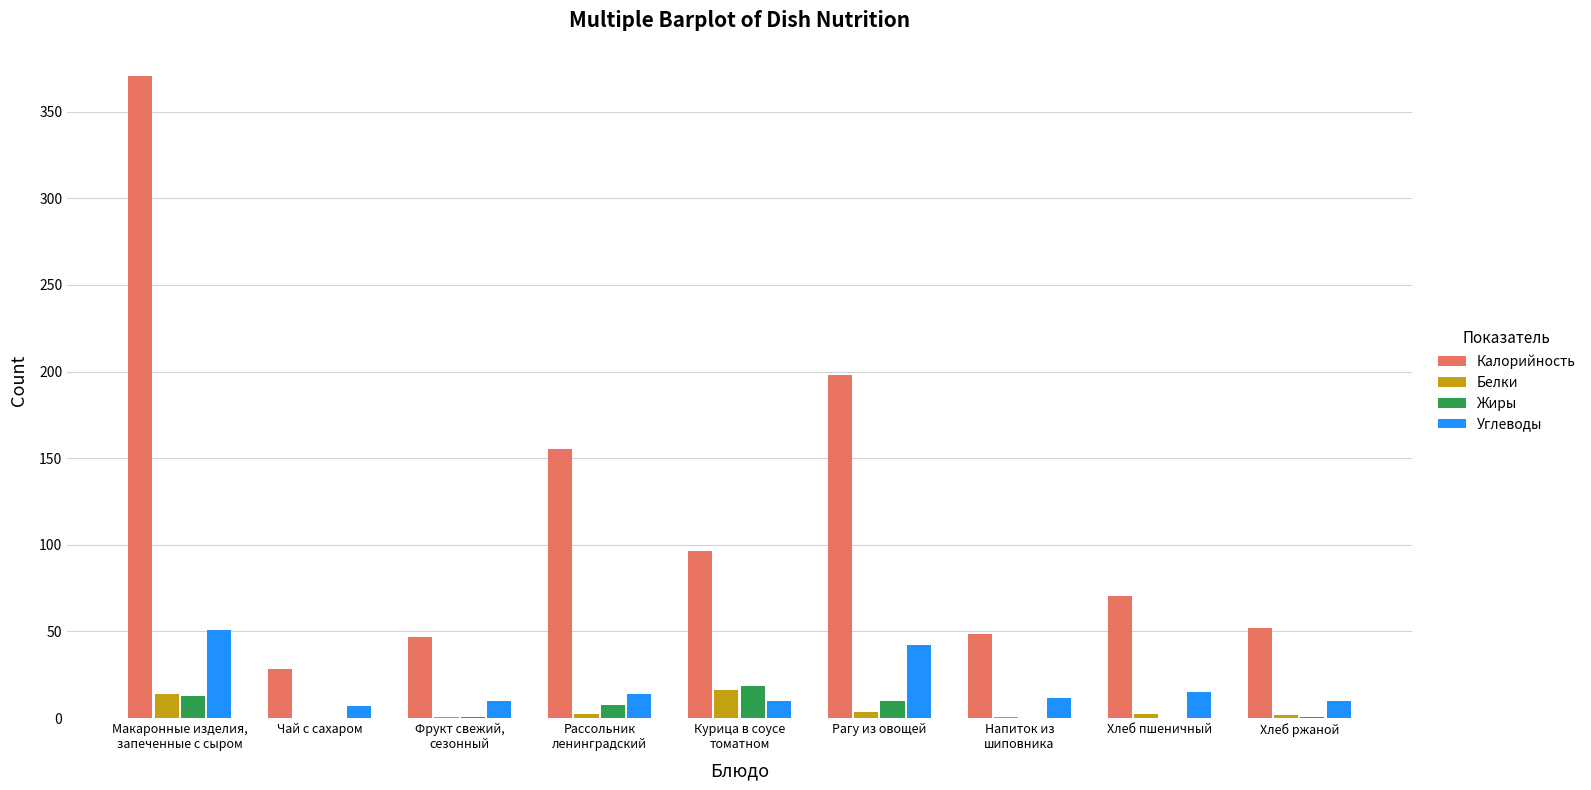

How many categories are shown in the chart?

9